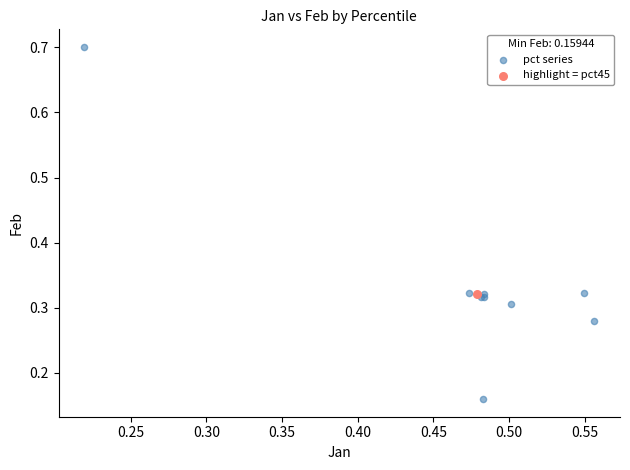

What are all the series names shown in the legend?

pct series, highlight = pct45